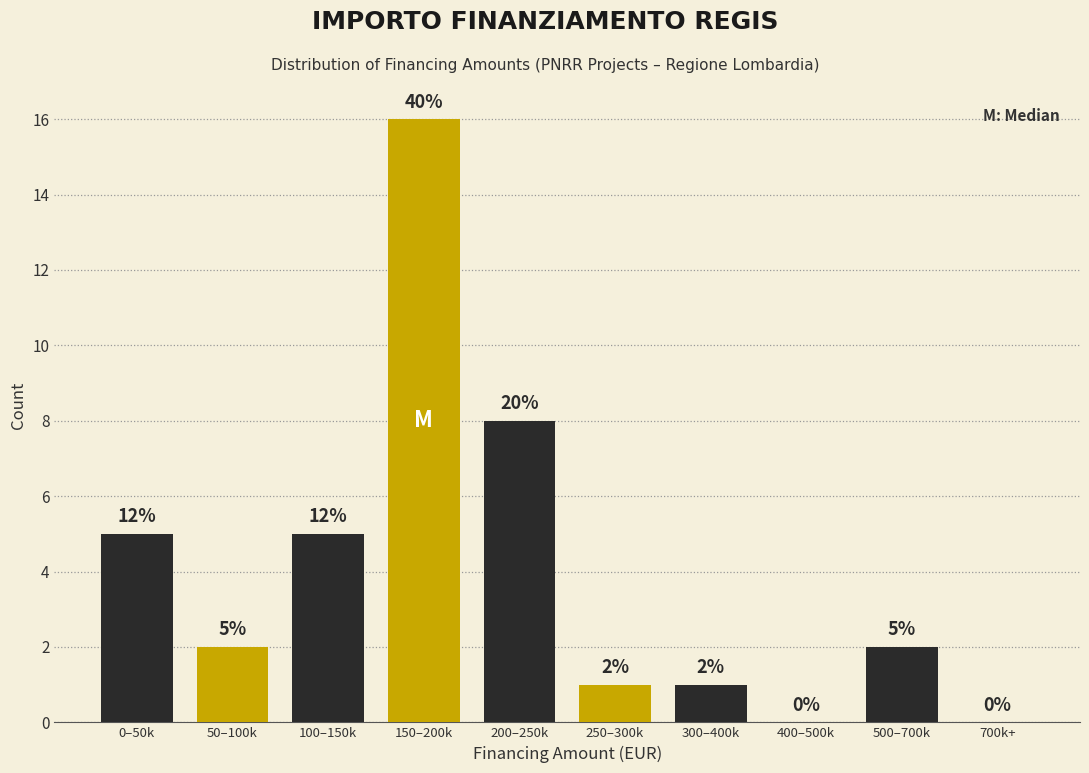

Reading right to left, extract all data points from this chart.

700k+=0	500–700k=2	400–500k=0	300–400k=1	250–300k=1	200–250k=8	150–200k=16	100–150k=5	50–100k=2	0–50k=5